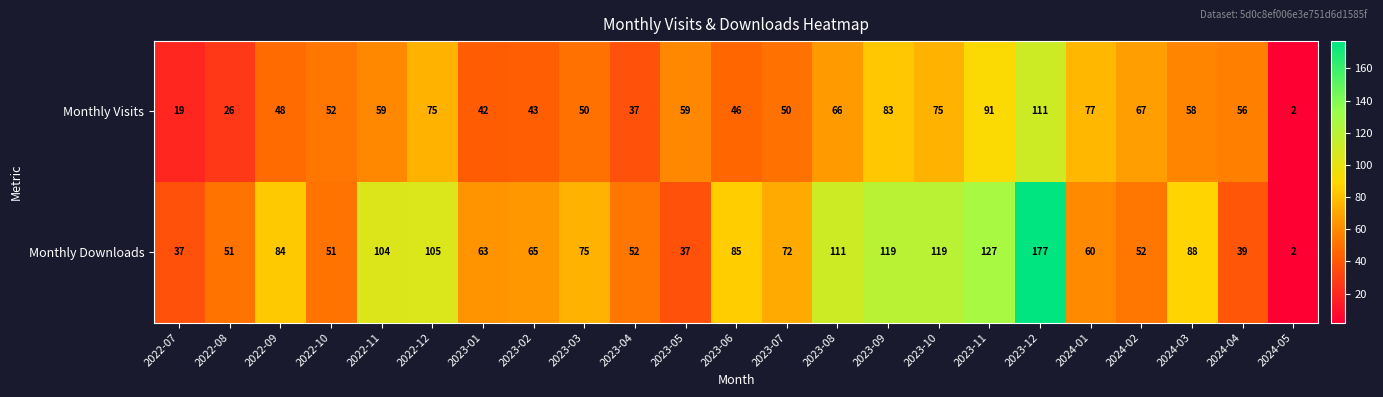

Which series changed the most between 2023-01 and 2023-04?

Monthly Downloads